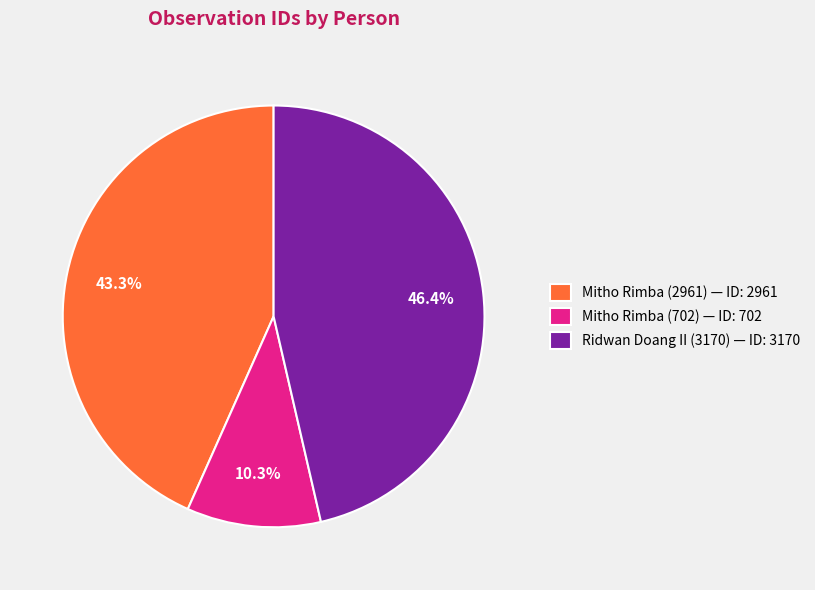

Do Mitho Rimba (2961) and Ridwan Doang II (3170) together represent more than half of the pie?

Yes